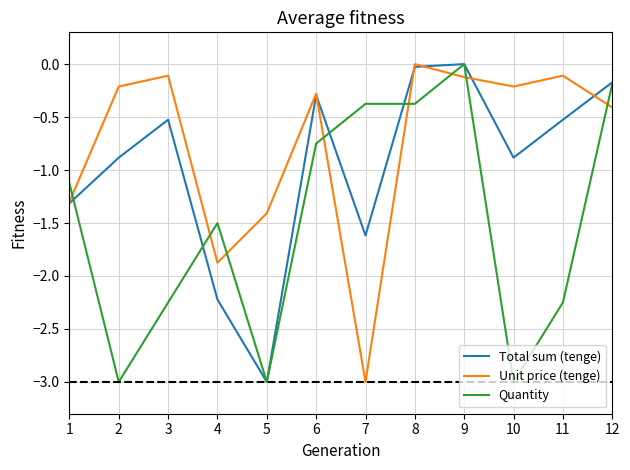

The value of Quantity at 1 is -1.1. True or false?

True